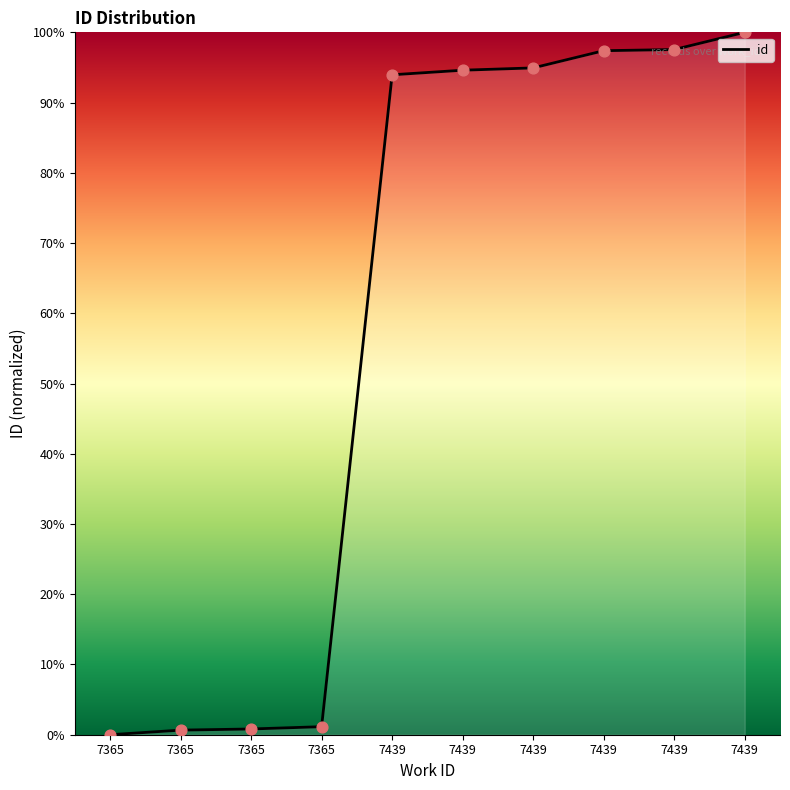

How many lines are shown in the chart?

1